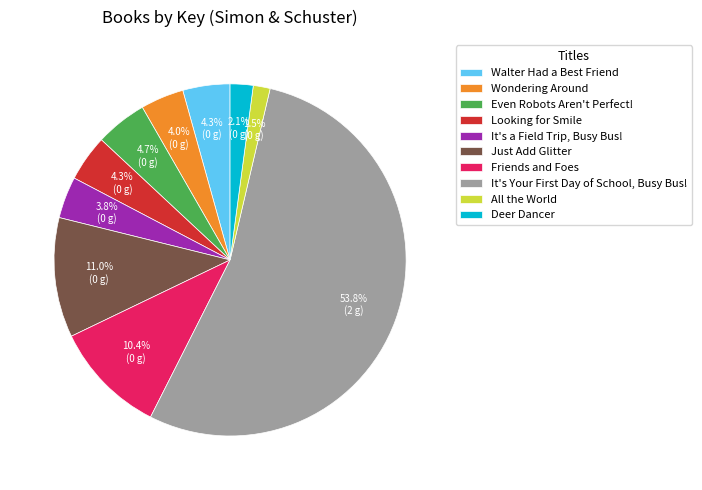

To the nearest percent, what is the difference between the largest and smallest slice percentages?

52%